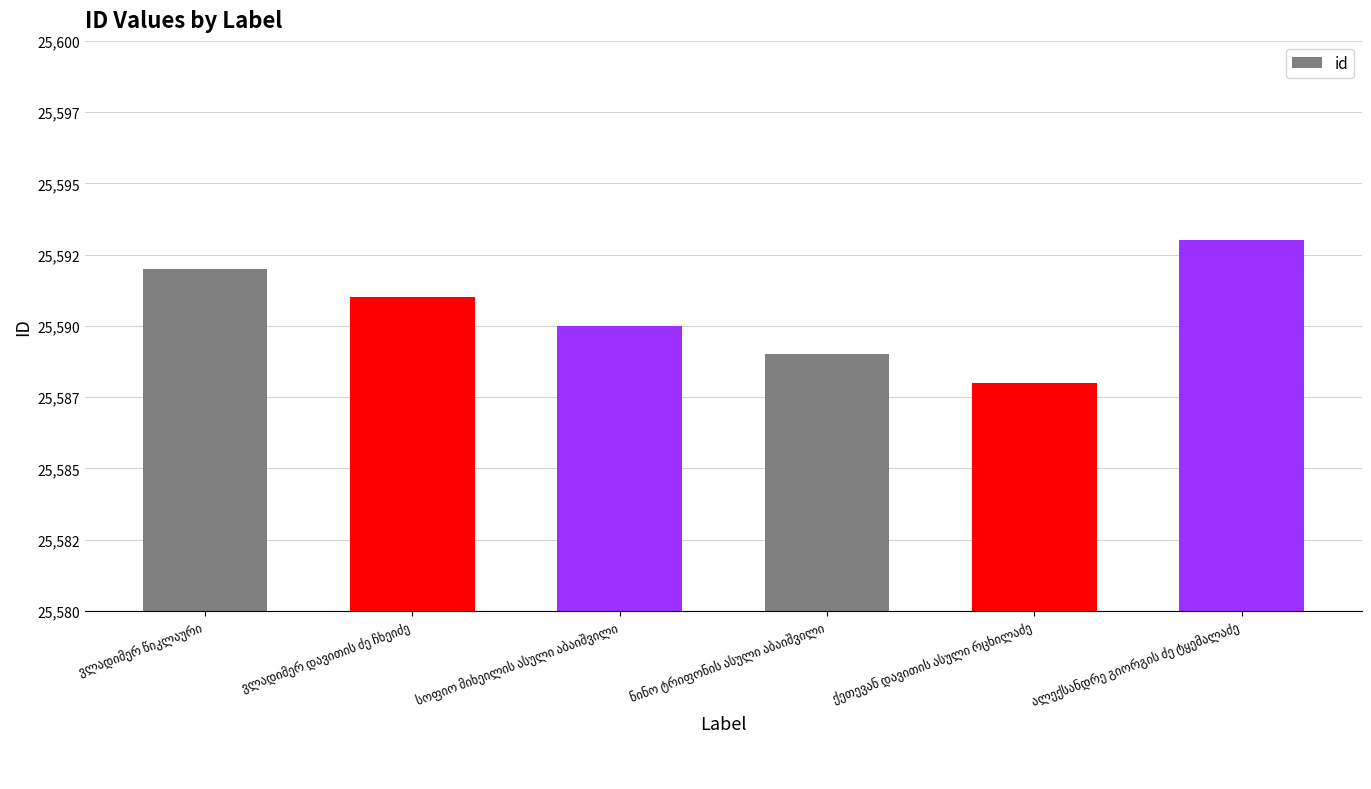

Does the chart contain any negative values?

No